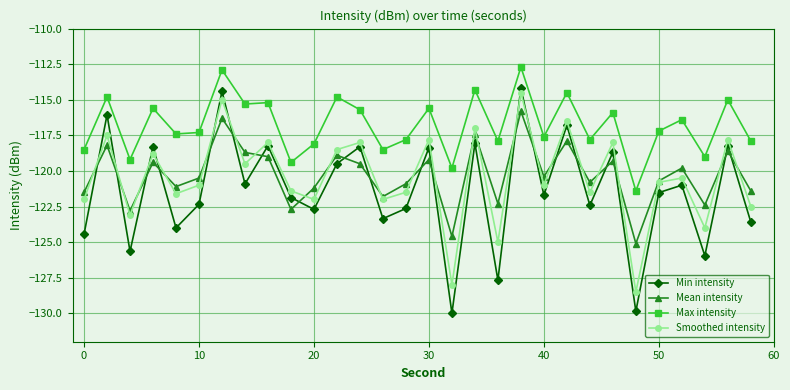

Which series has the widest spread of values?

Min intensity